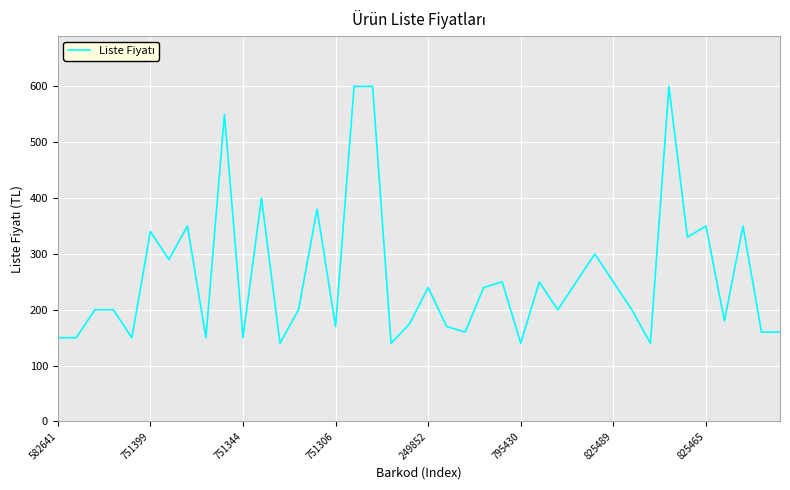

What is the difference between the maximum and minimum values?

460